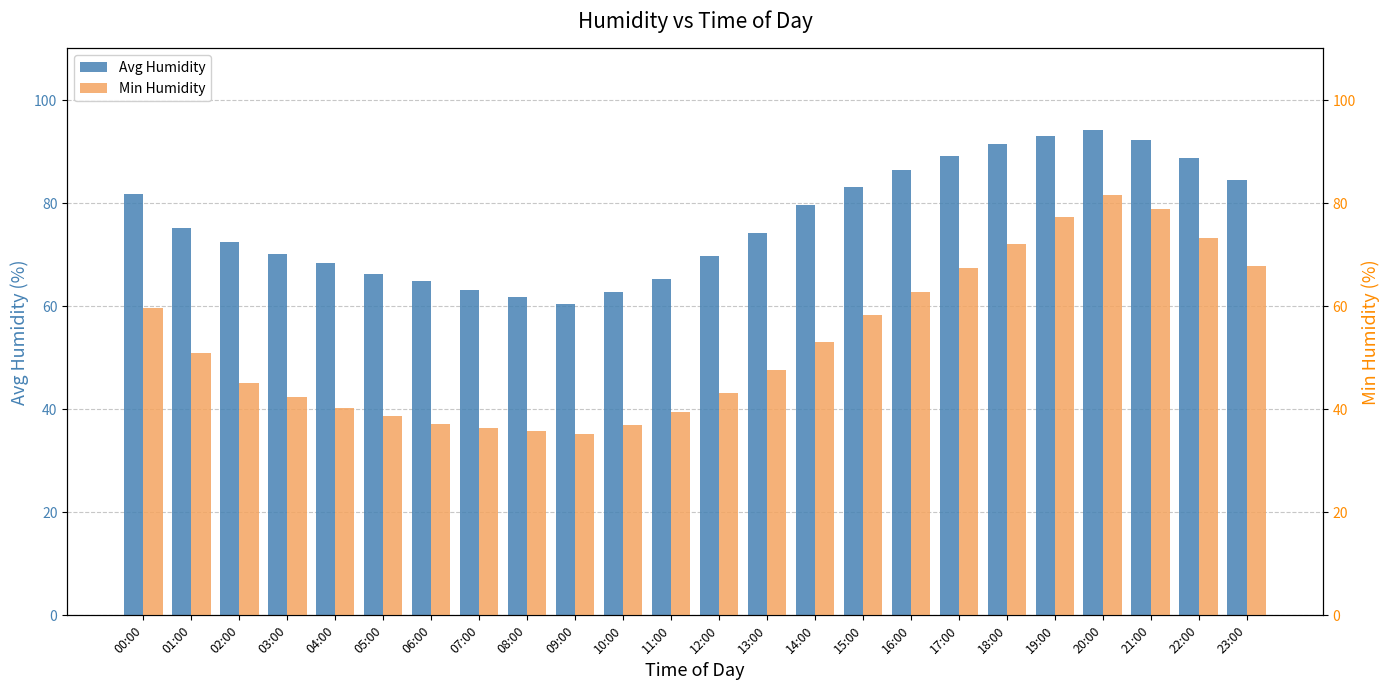

What is the label of the 8th bar from the left?

07:00